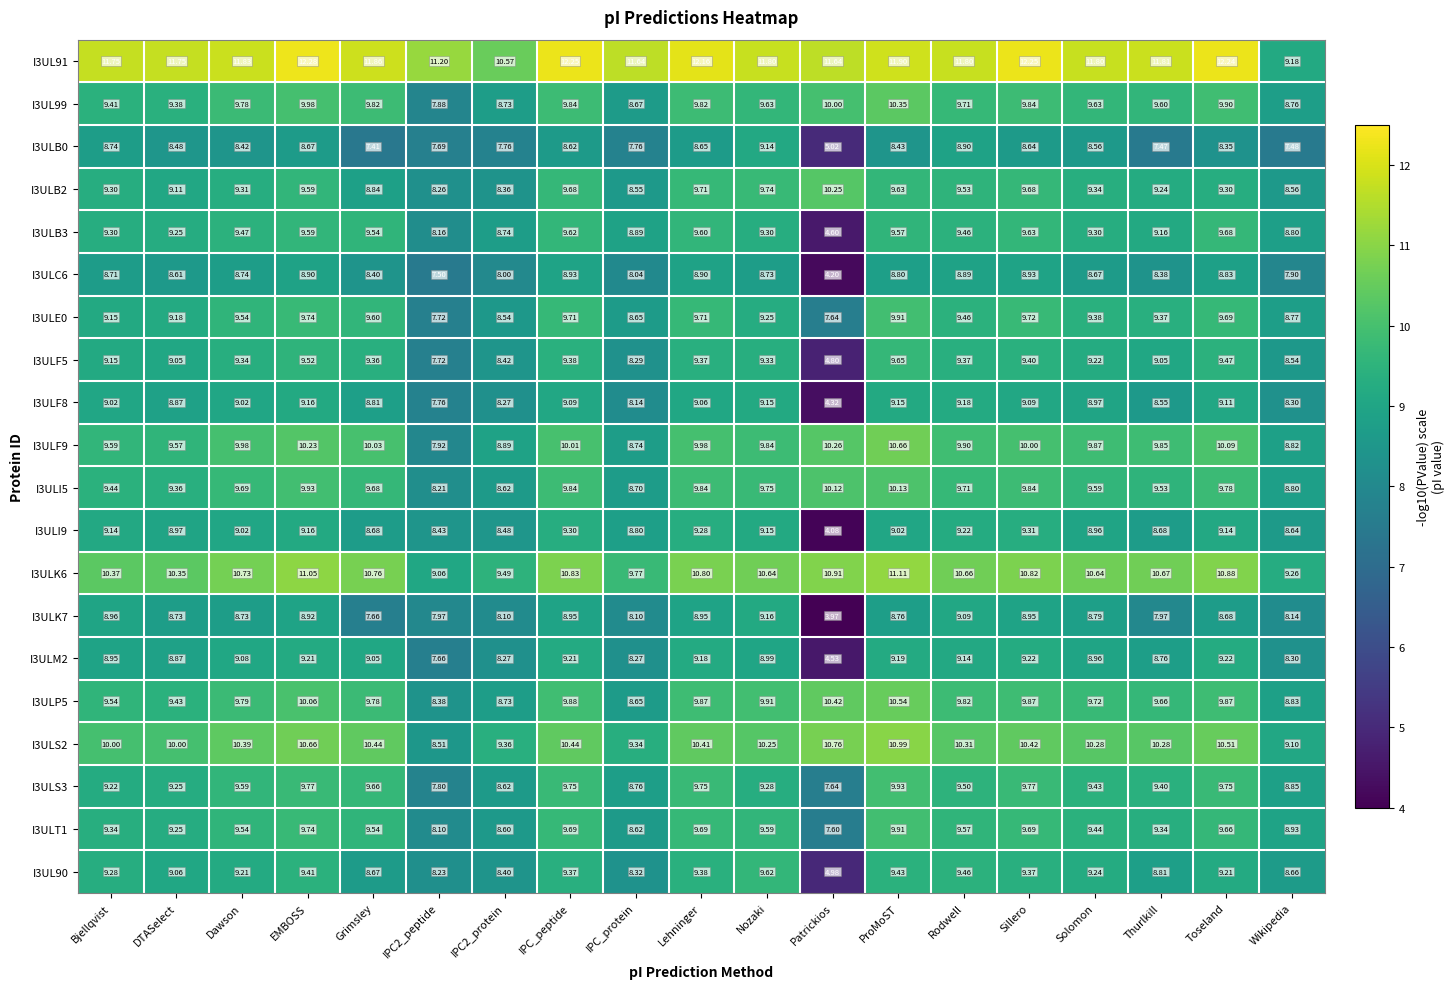

At which category does the chart reach its minimum across all series?

Patrickios